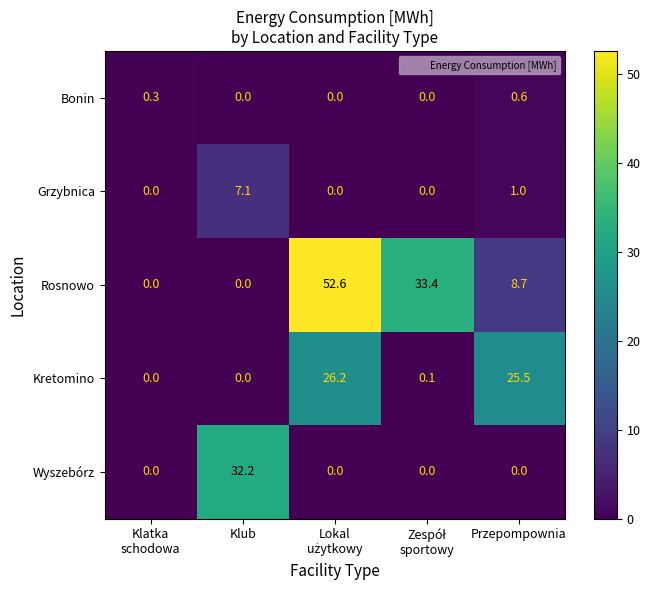

Which category has the highest value in the Wyszebórz series?

Klub